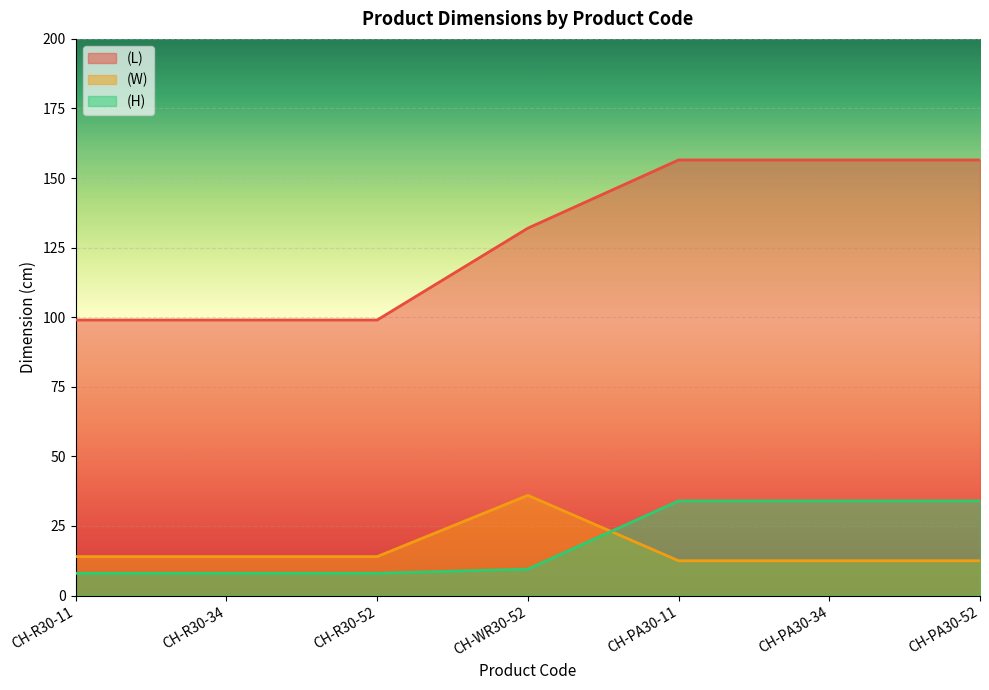

Which series has the largest total across all categories?

(L)